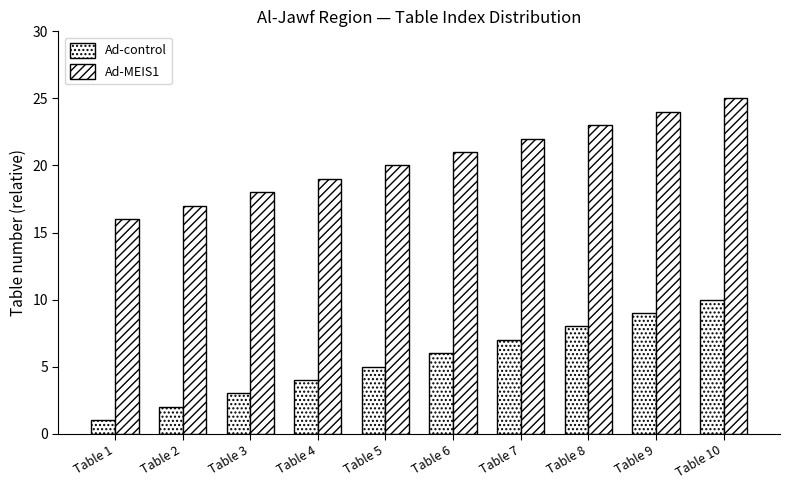

Where is Ad-control nearest to the value 5?

Table 5